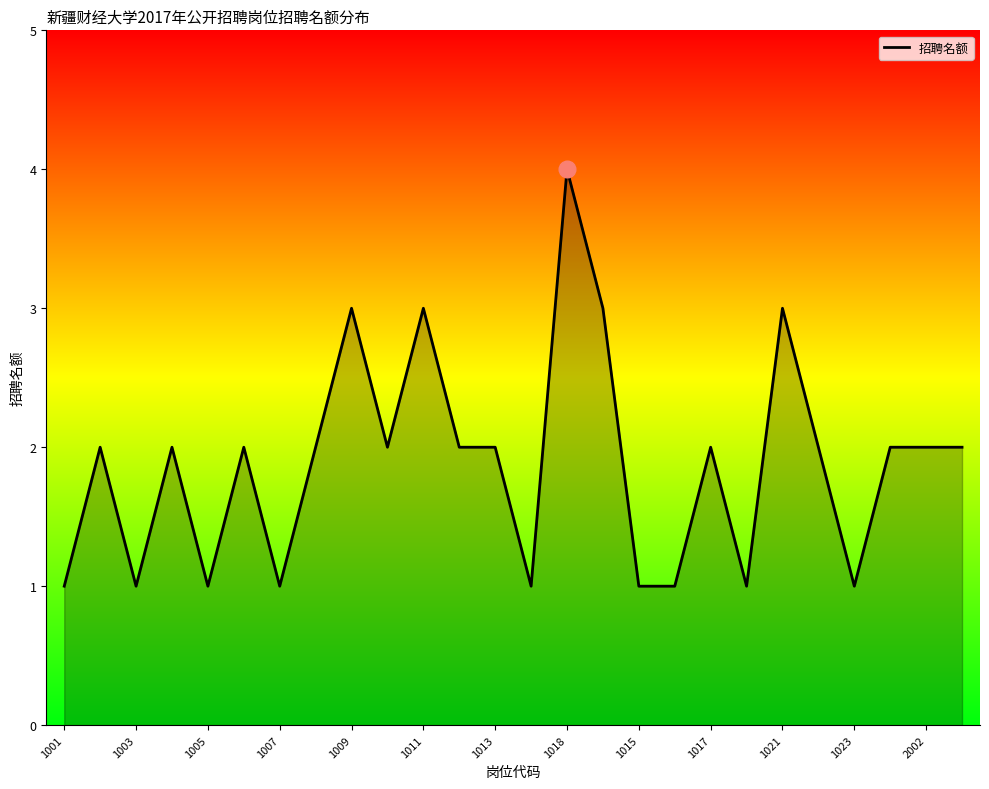

What is the greatest value displayed?

4